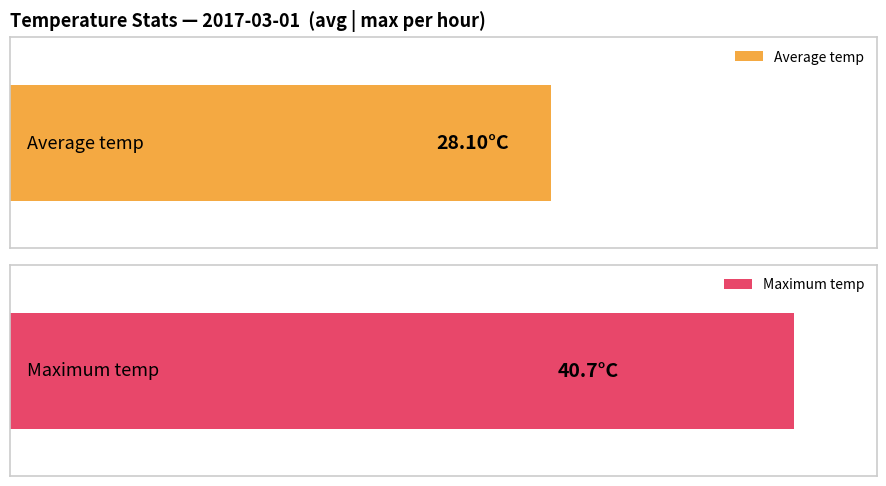

The value of Max temp at 03:00 is 31.7. True or false?

False